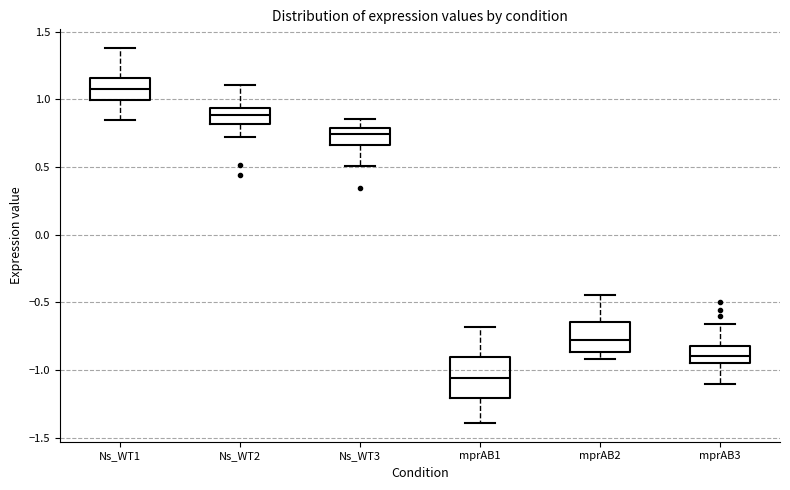

Which box is the tallest, from its lower edge to its upper edge?

mprAB1